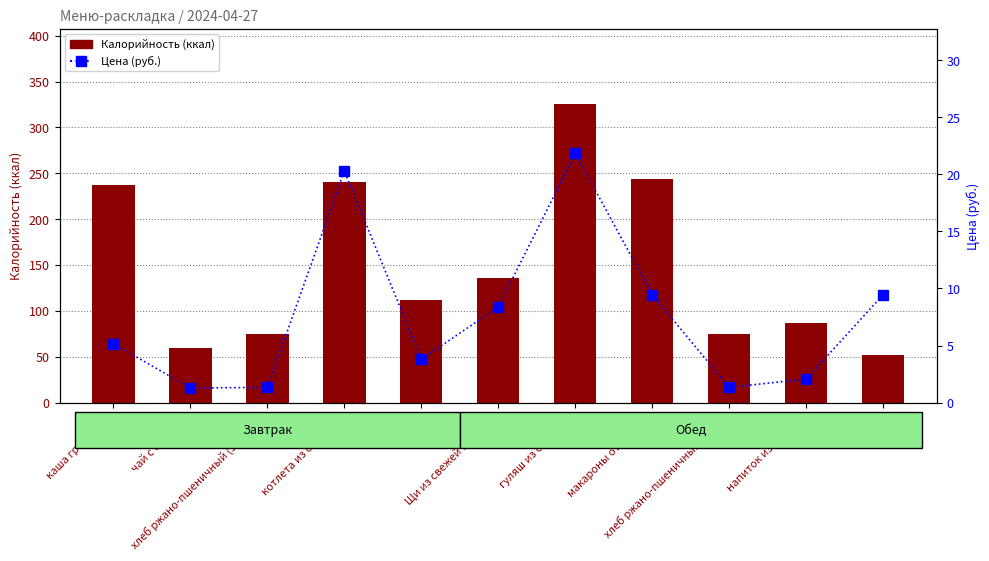

What are all the series names shown in the legend?

Калорийность, Цена (руб.)